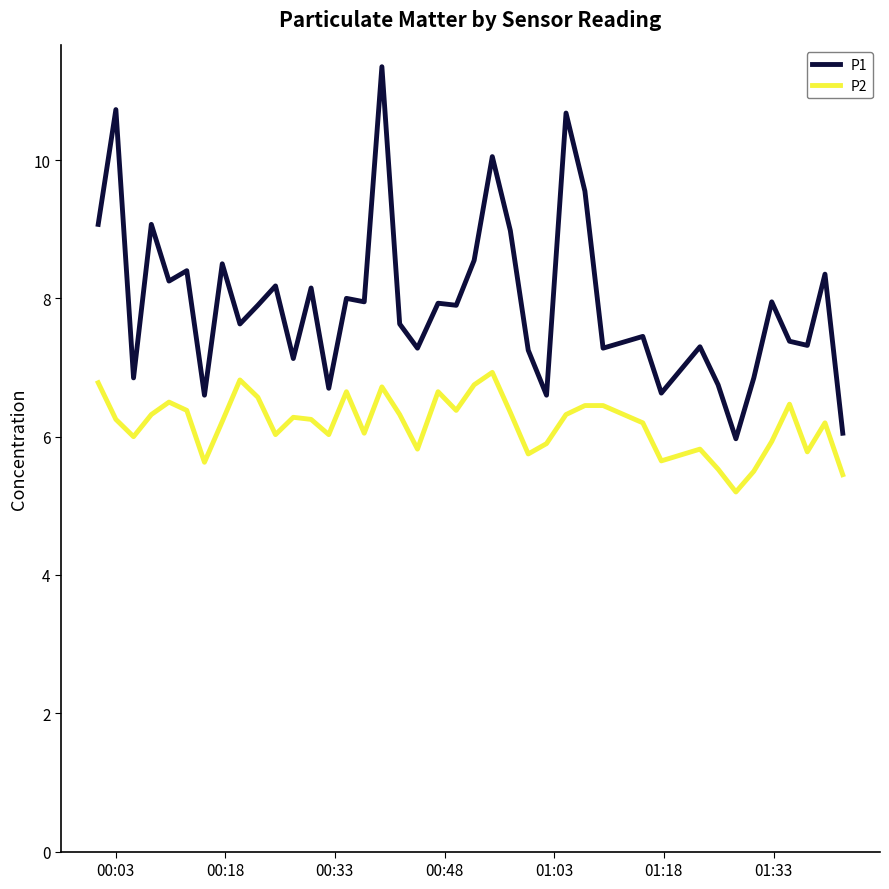

List the series in order of their peak value, lowest first.

P2, P1